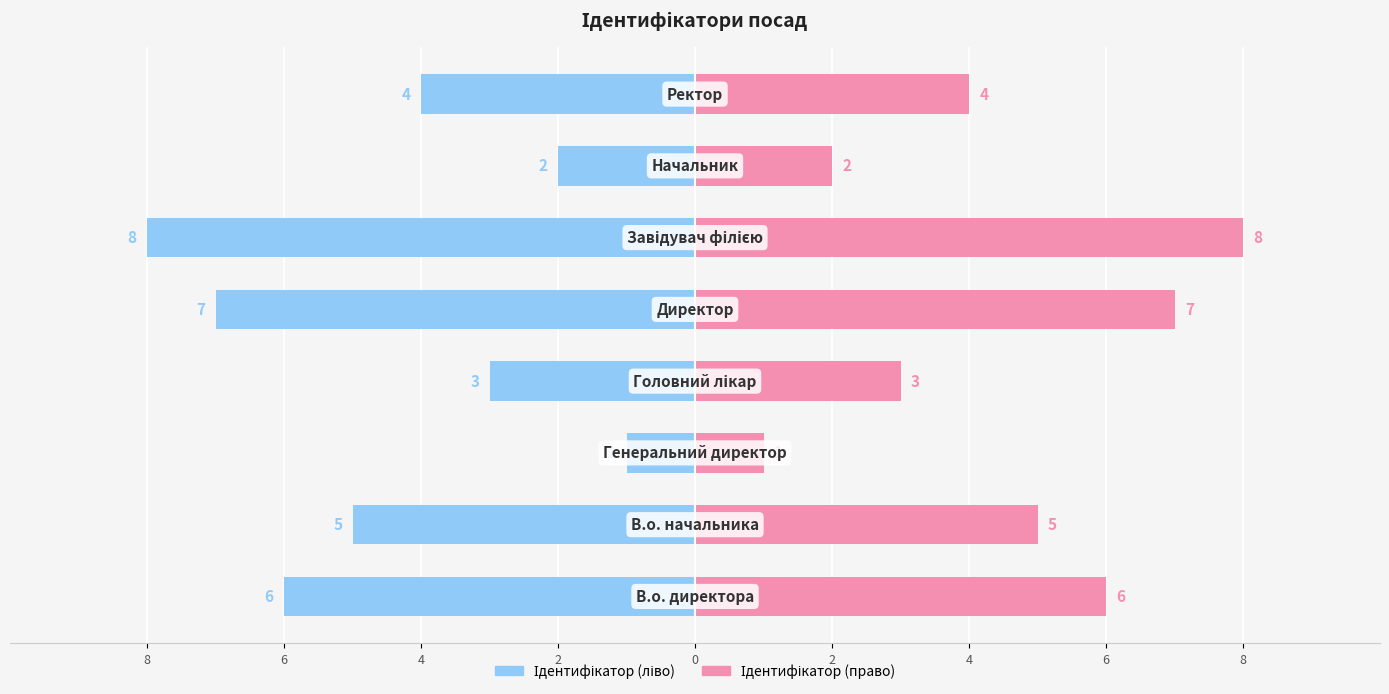

Reading left to right, transcribe all the data shown in this chart.

Ідентифікатор (ліво): -6	-5	-1	-3	-7	-8	-2	-4
Ідентифікатор (право): 6	5	1	3	7	8	2	4